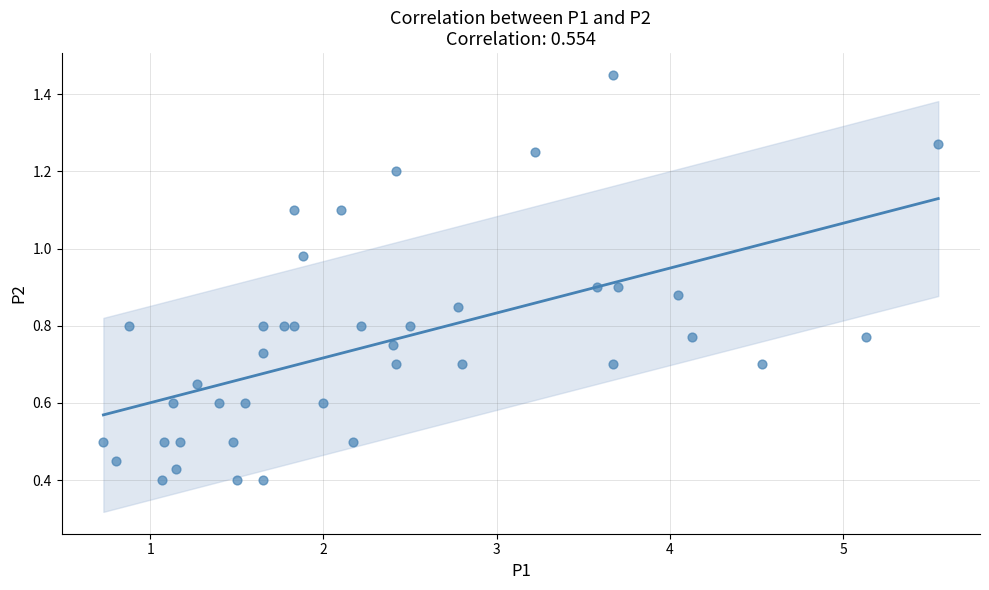

What is the range of X values (max minus min)?

4.8